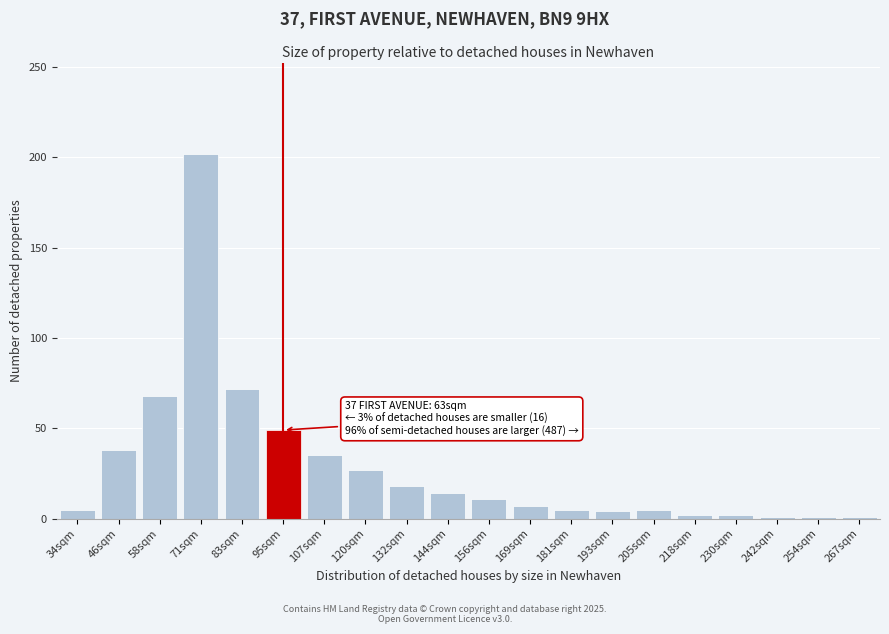

The chart shows a value of 5 at 205sqm. True or false?

True